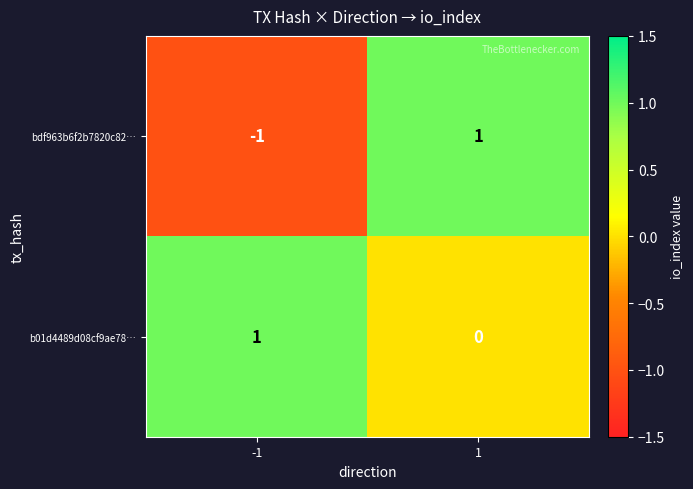

What is the total value across all series at 1?

1